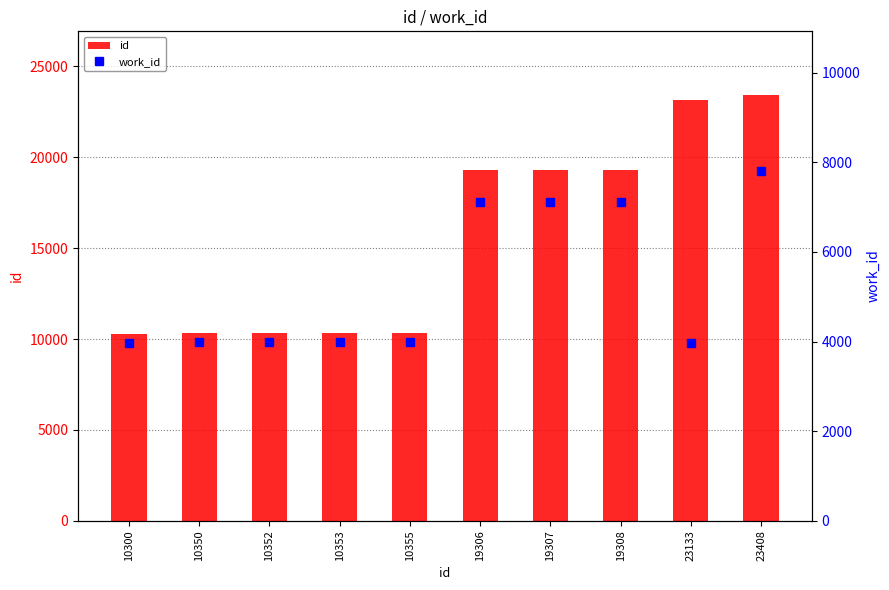

At which label does id first exceed 19306?

19307